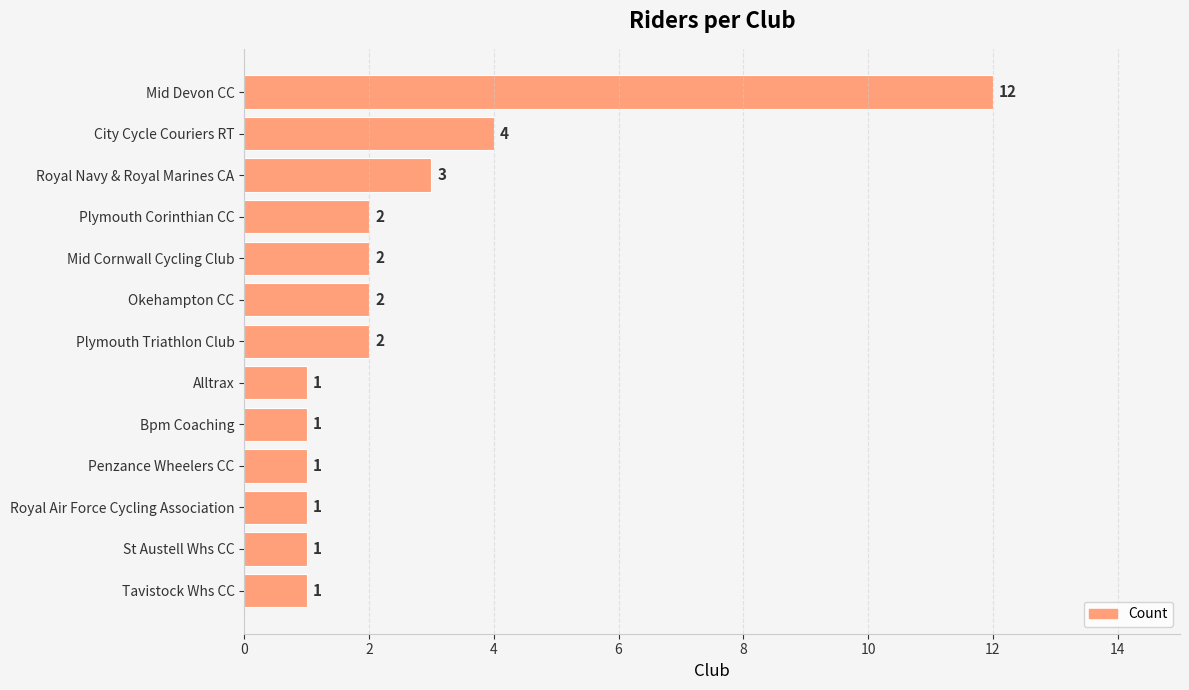

What position from the bottom is Okehampton CC?

8